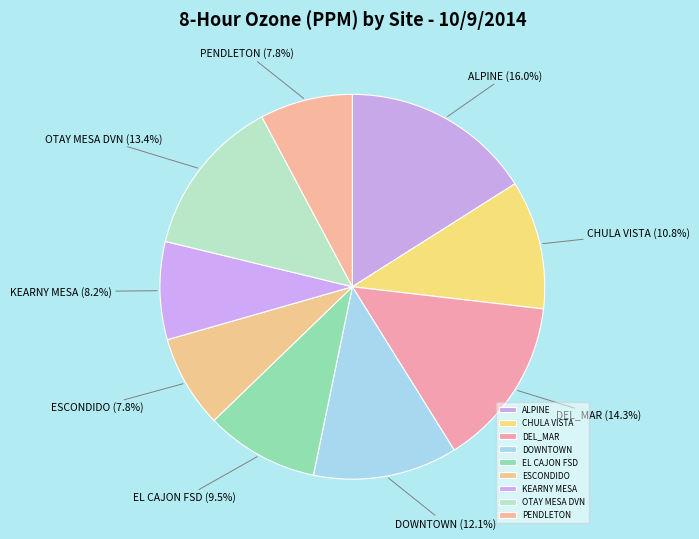

What percentage is NOT represented by ALPINE?

84.0%